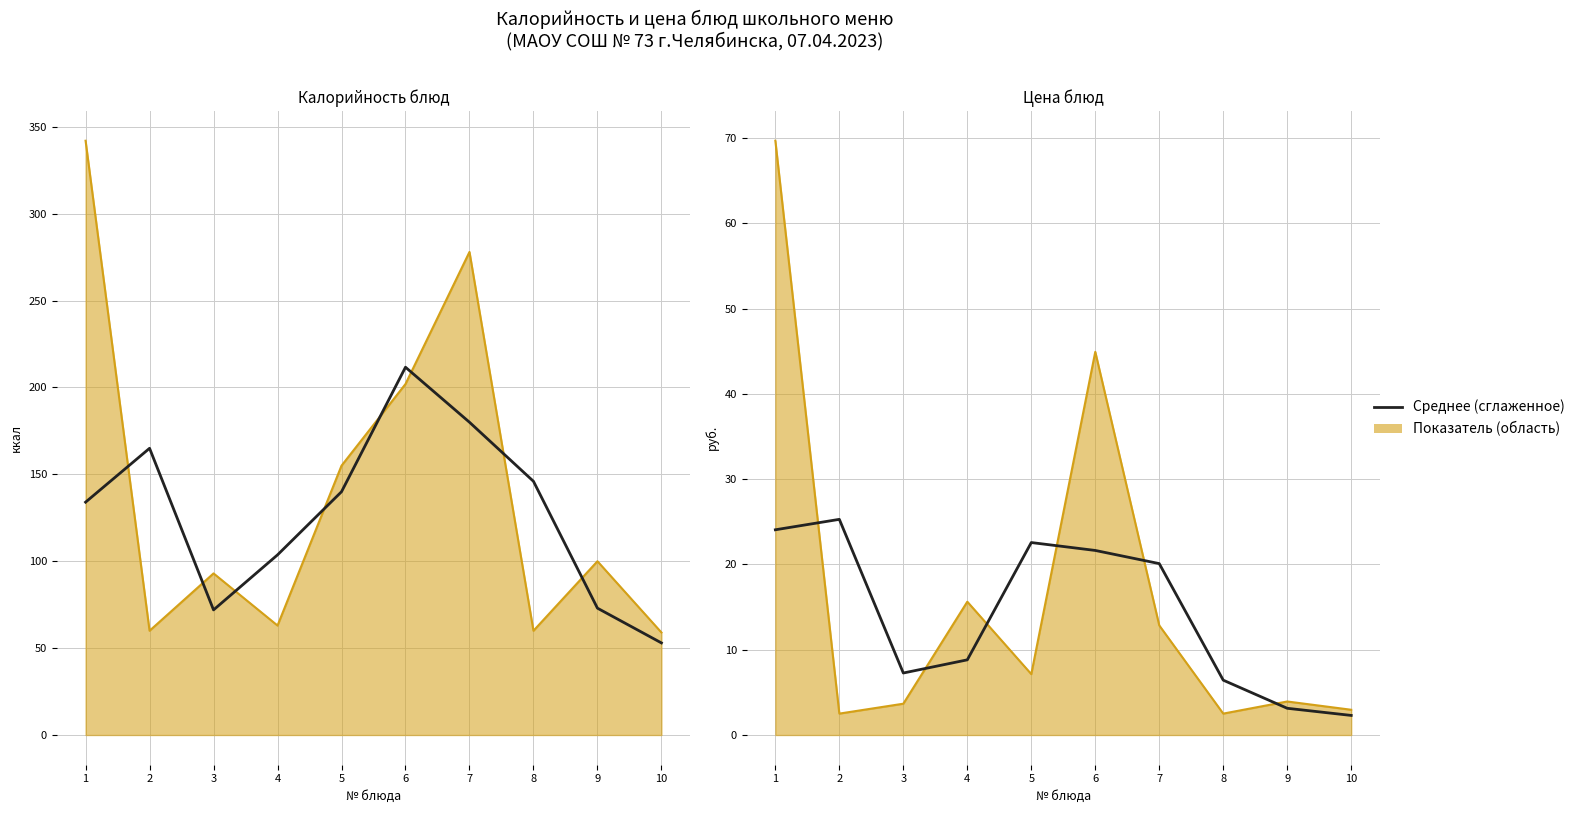

List the labels in order of value, smallest first.

10, 9, 8, 3, 4, 7, 6, 5, 1, 2